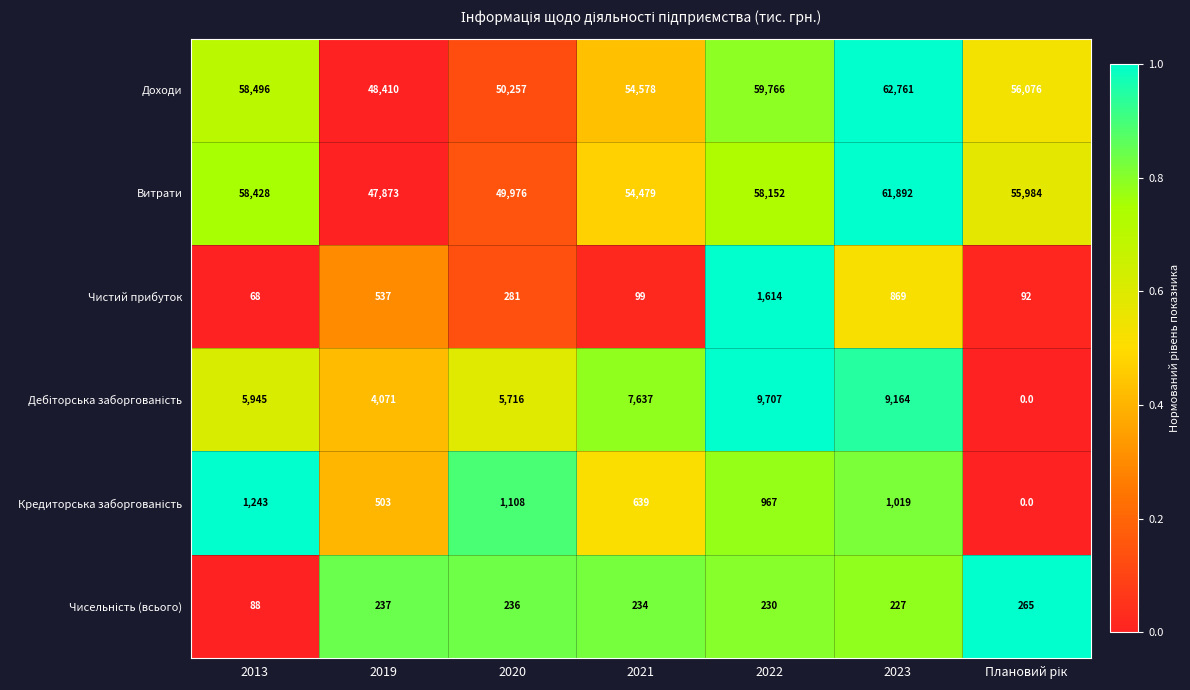

Where does the Витрати series first go above 55984?

2013